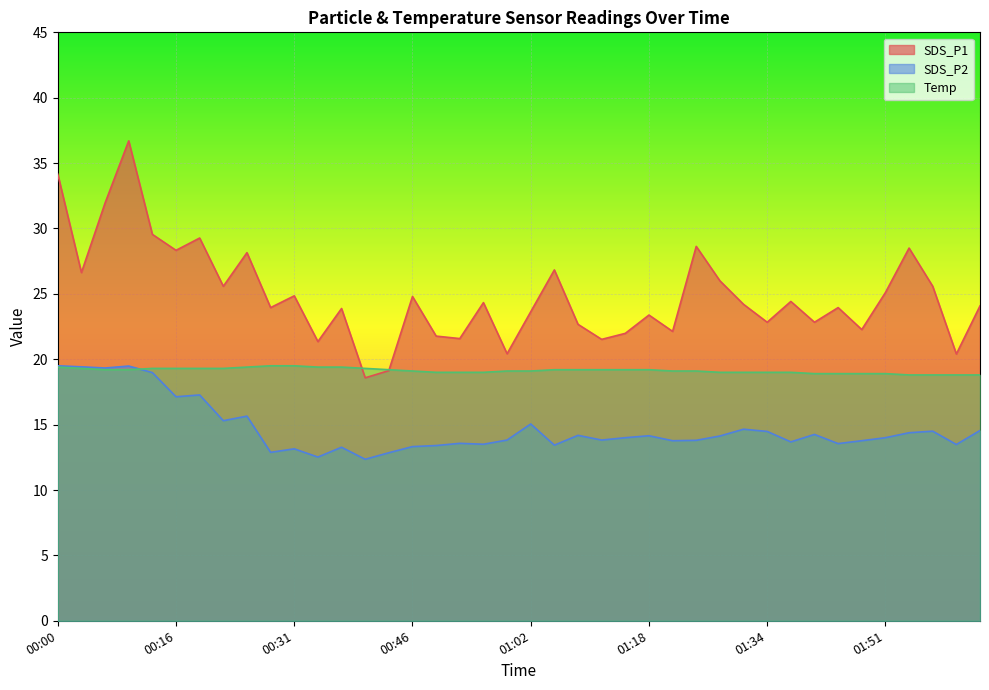

Is it true that SDS_P1 equals 22.8 at 01:34?

True